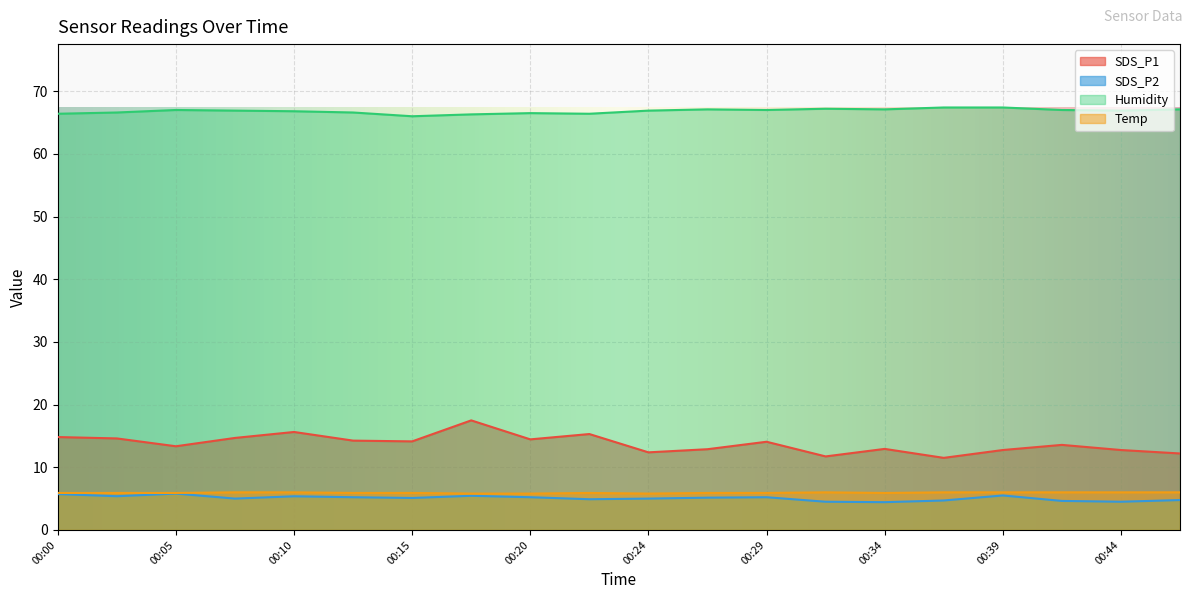

At which label does Humidity reach its peak?

00:37